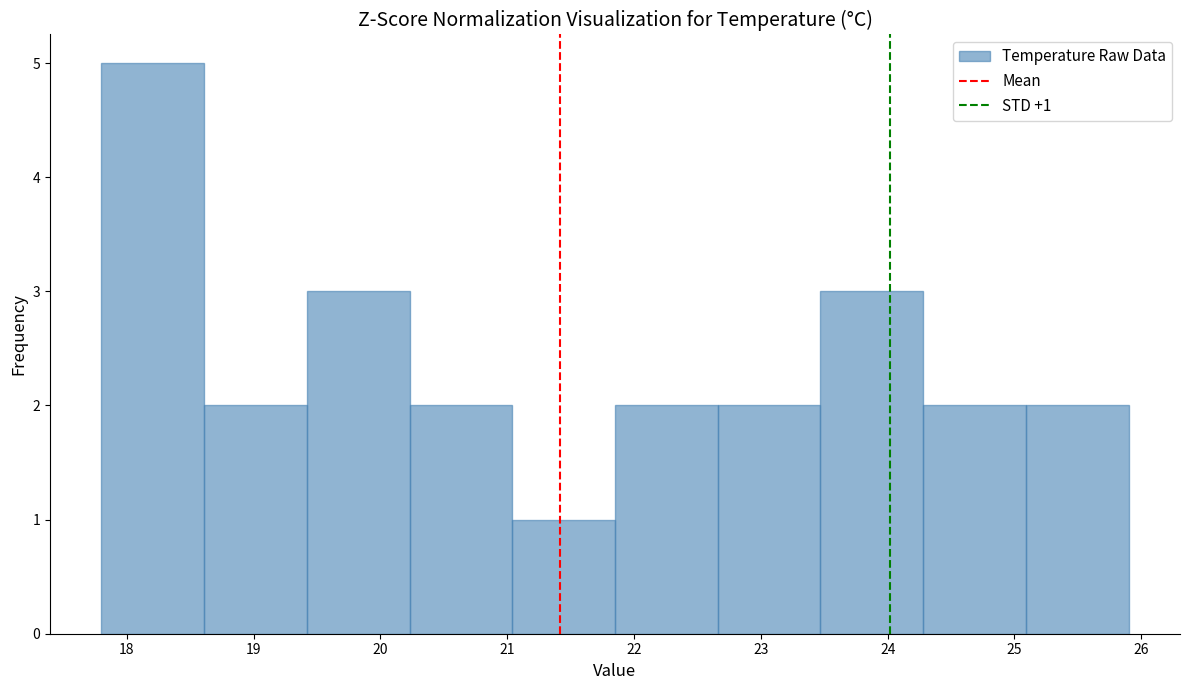

Over which range of the x-axis is the bar tallest?

17.80 to 18.61